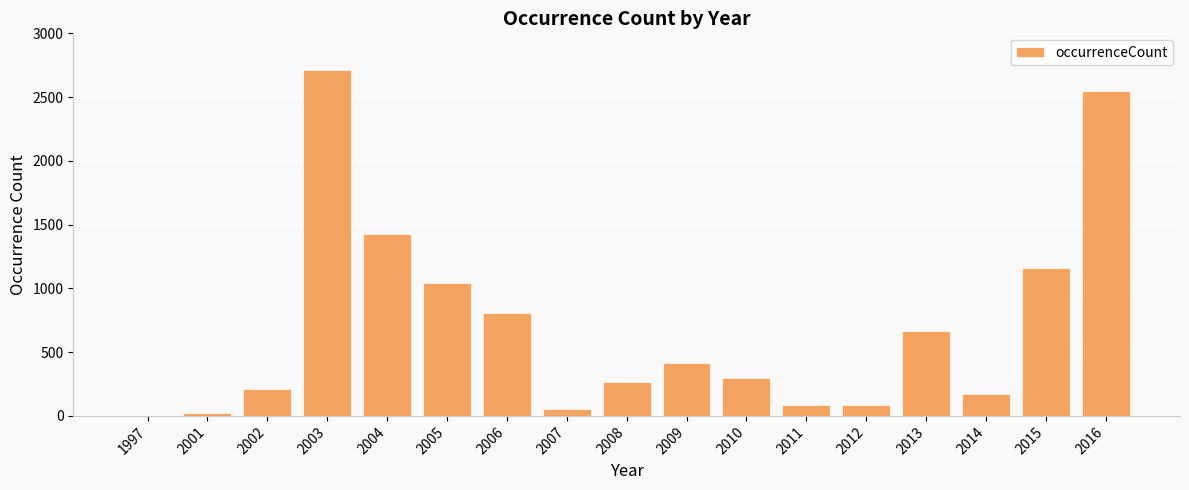

Where is the data nearest to the value 1355?

2004